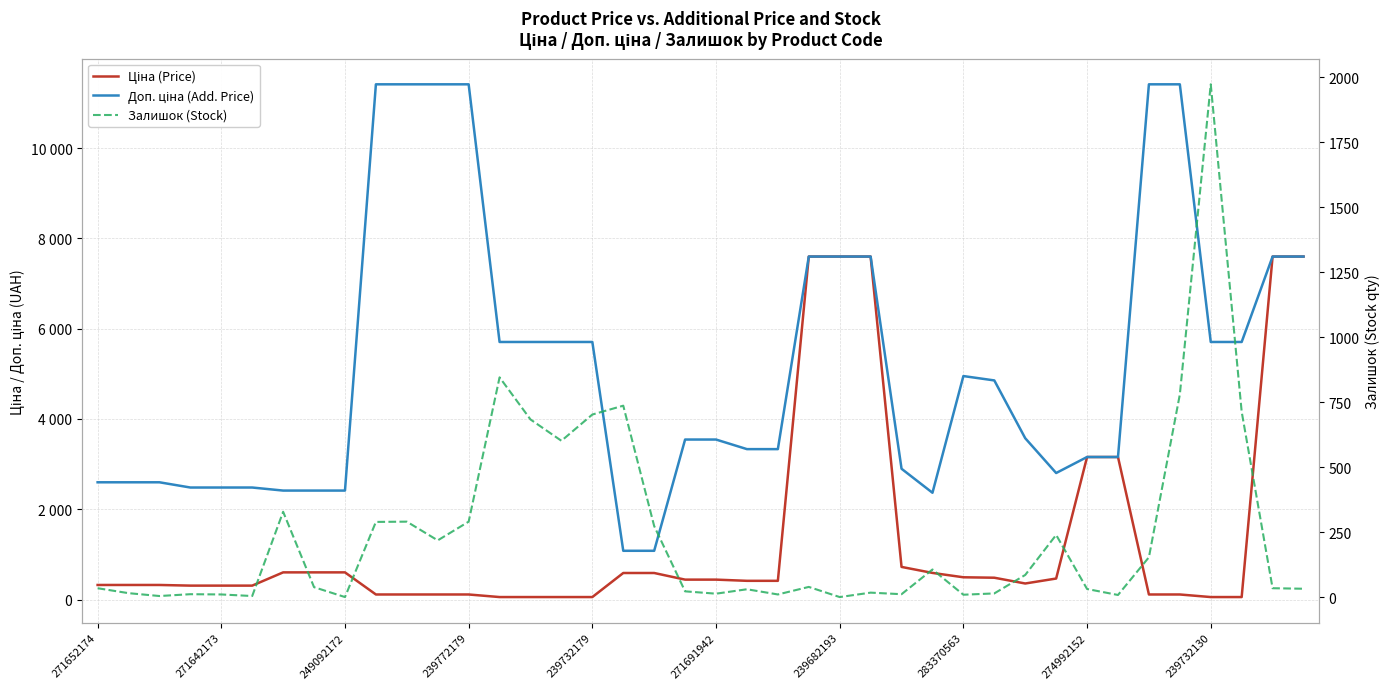

How many interior local peaks does the Залишок (Stock) series have?

11